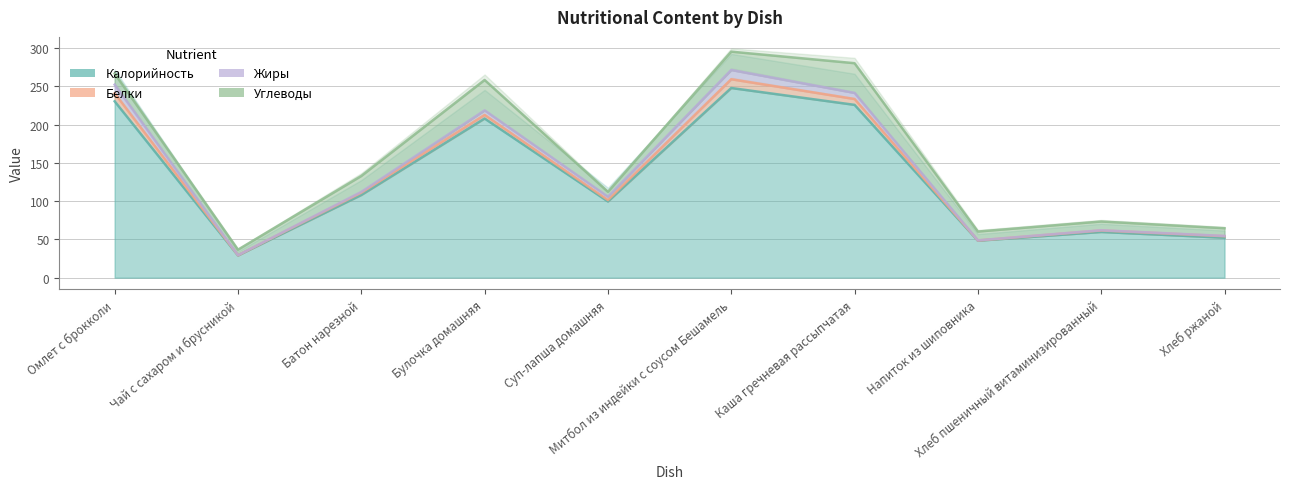

What is the average value of the Белки series?

135.2